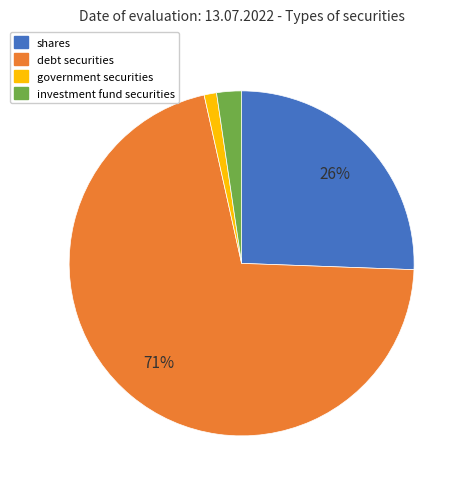

Approximately how many times larger is the value at shares compared to debt securities?

0.4